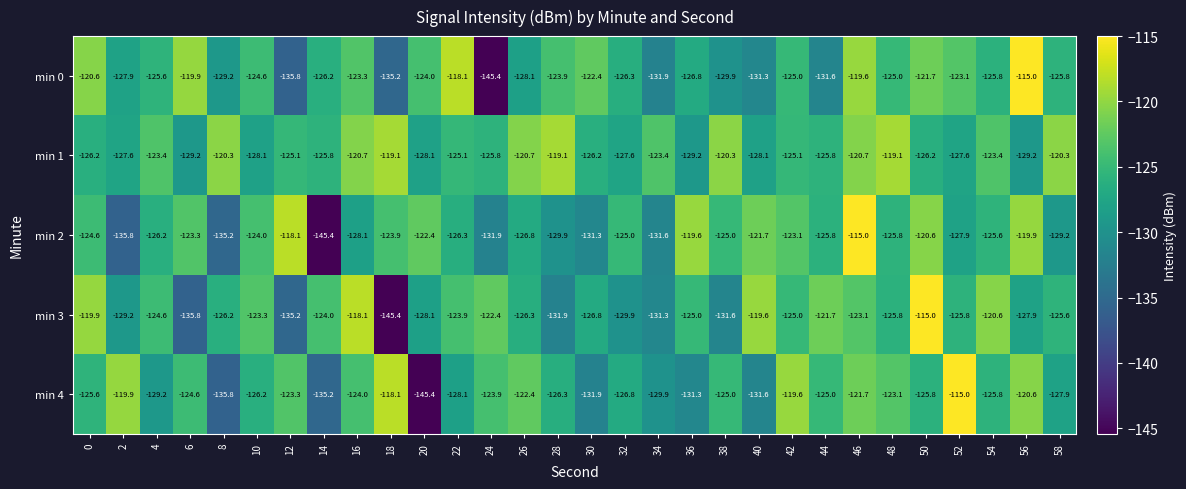

Is the value of min 1 at 20 greater than the value of min 2 at 36?

No